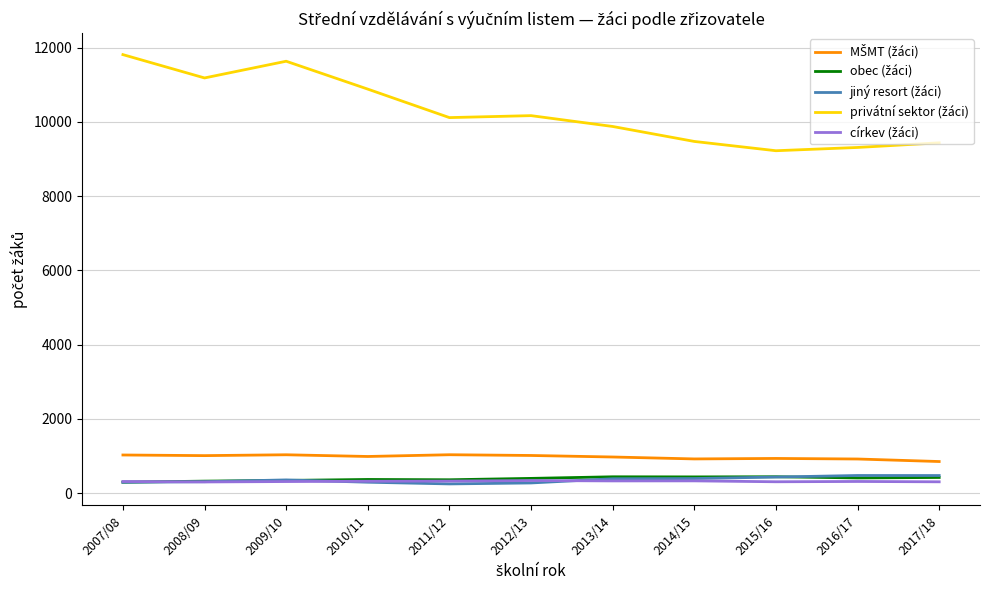

What is the total value across all series at 2016/17?

11426